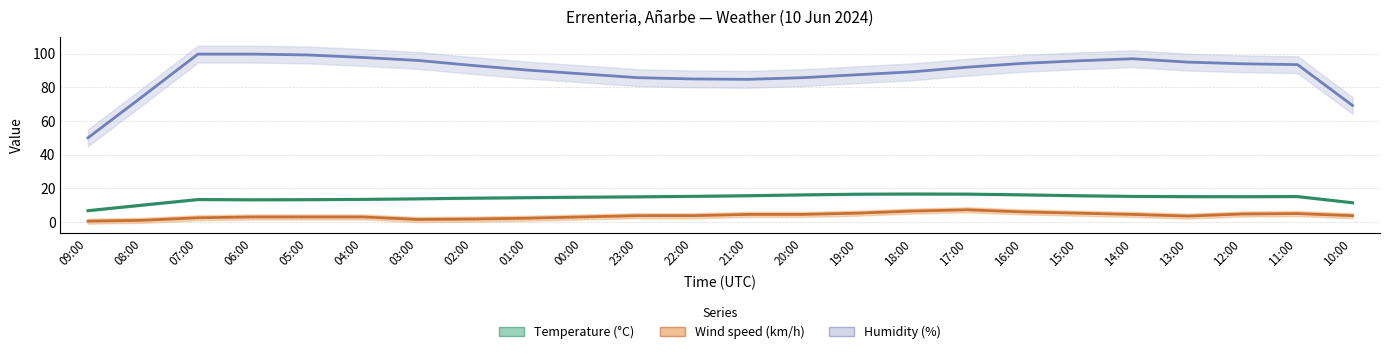

Where is the first local minimum for Temperature (C)?

13:00